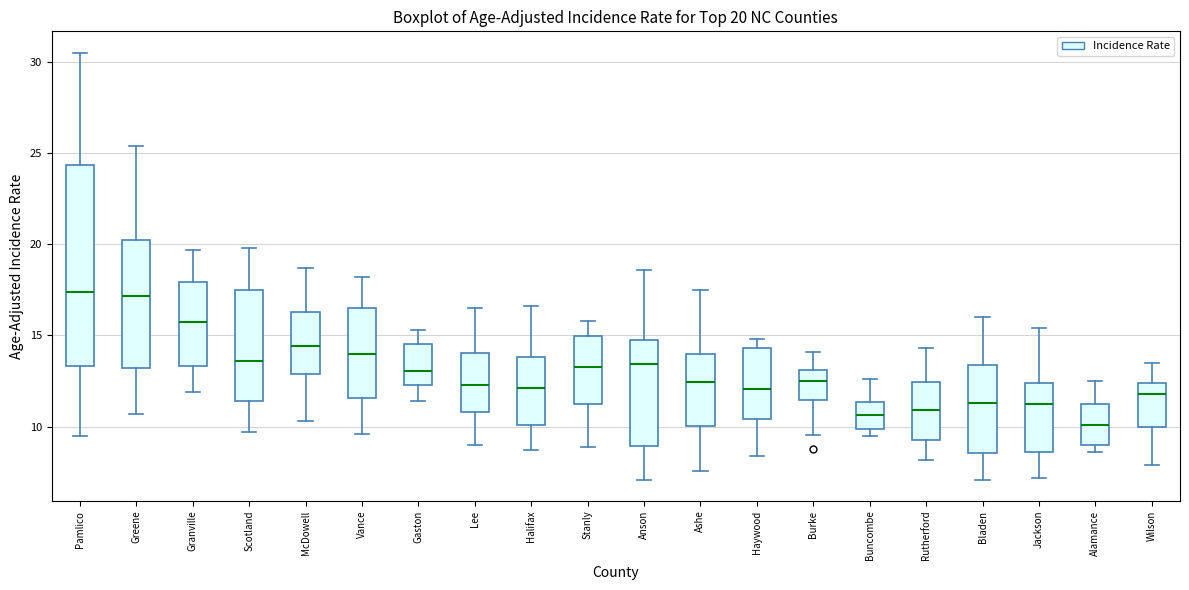

Comparing the boxes themselves (not the whiskers), which one is the tallest?

Pamlico